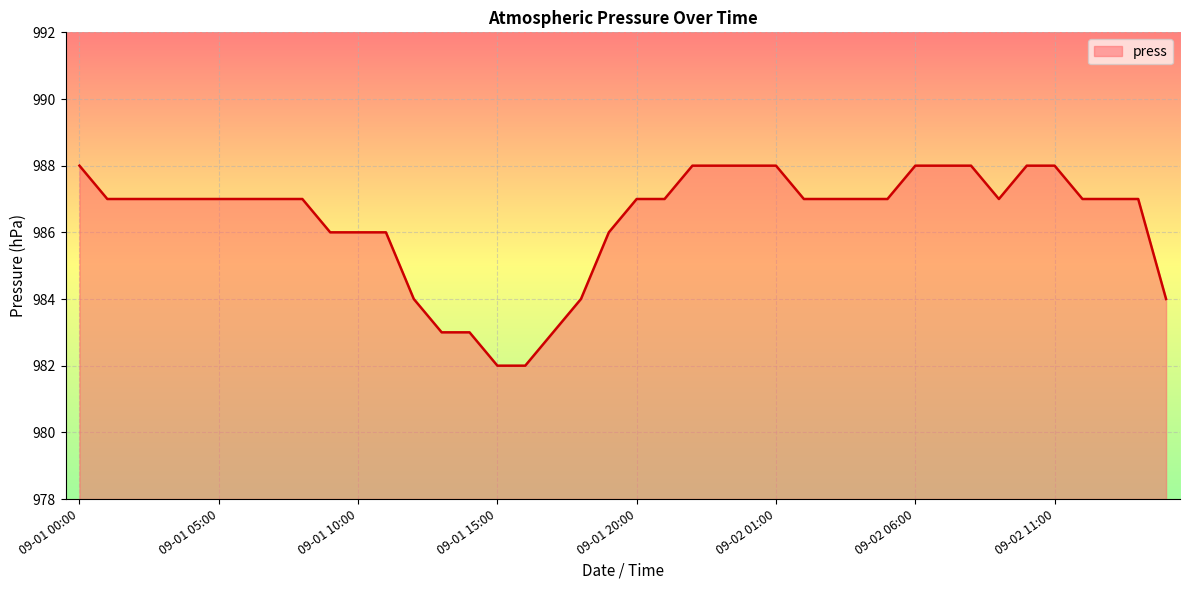

What is the smallest value displayed?

982